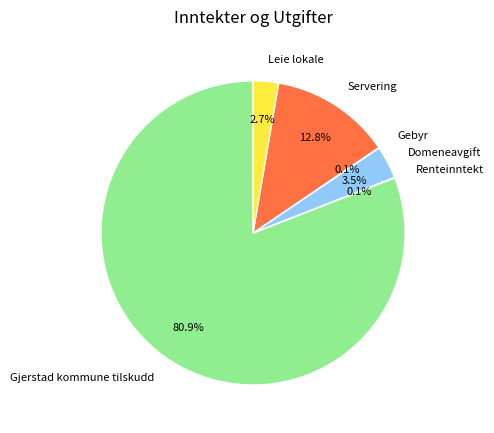

What percentage is NOT represented by Domeneavgift?

96.5%